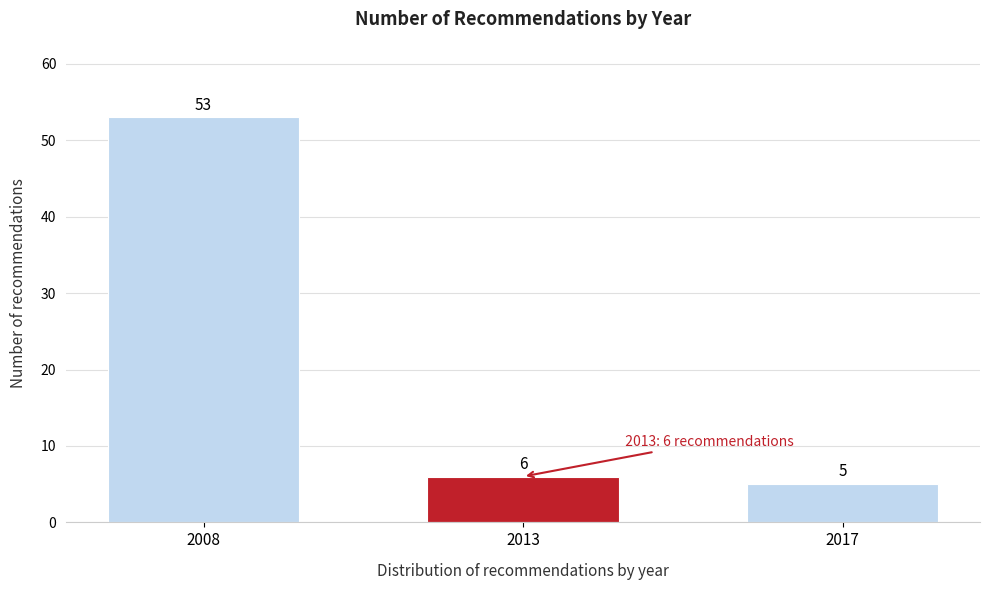

Reading left to right, transcribe all the data shown in this chart.

2008=53	2013=6	2017=5